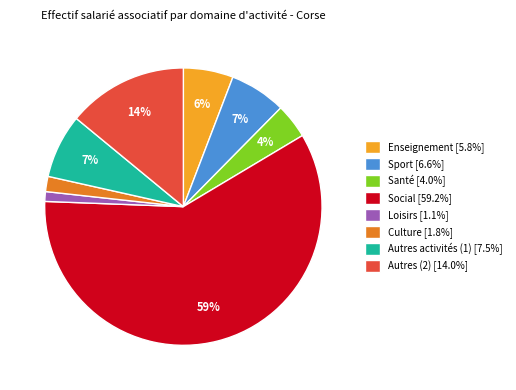

To the nearest percent, what is the difference between the Loisirs and Enseignement slice percentages?

5%